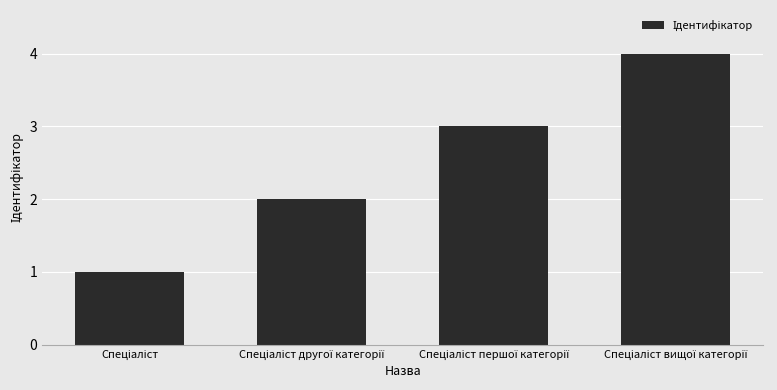

How many categories are shown in the chart?

4